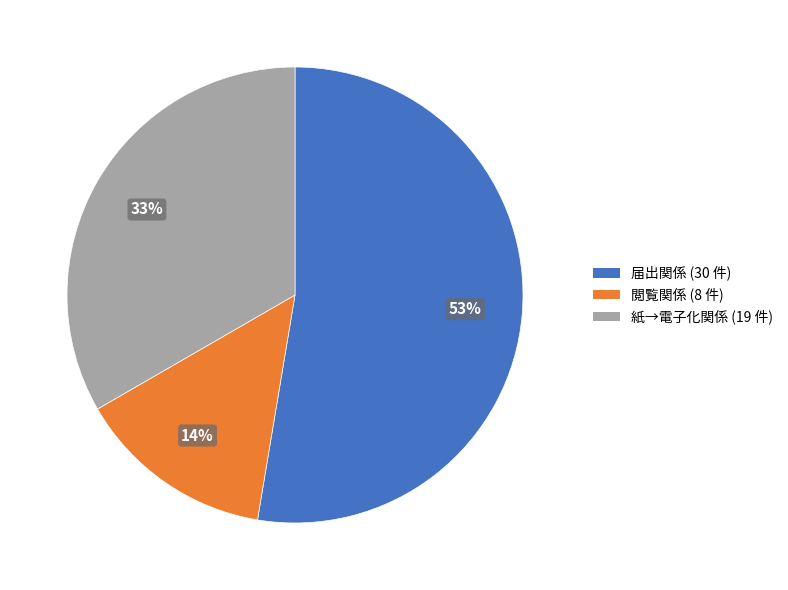

How many slices are in this pie chart?

3